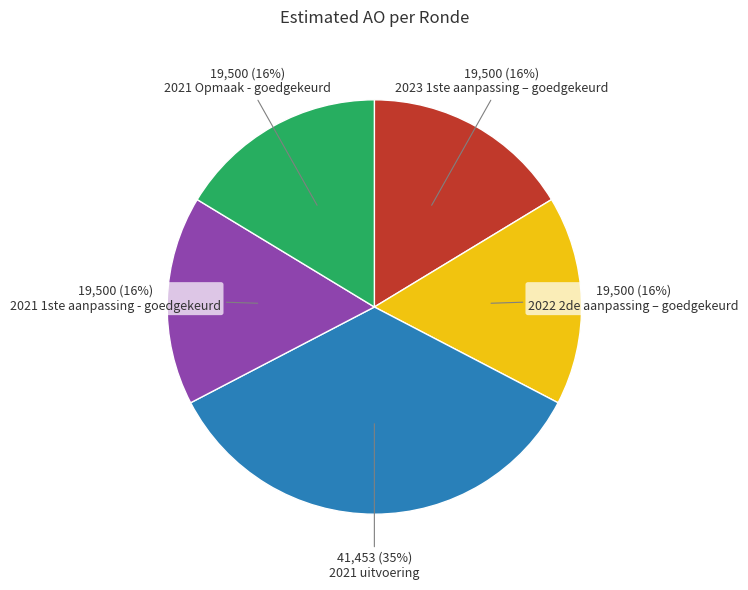

The 2021 uitvoering slice represents 35% of the pie. True or false?

True